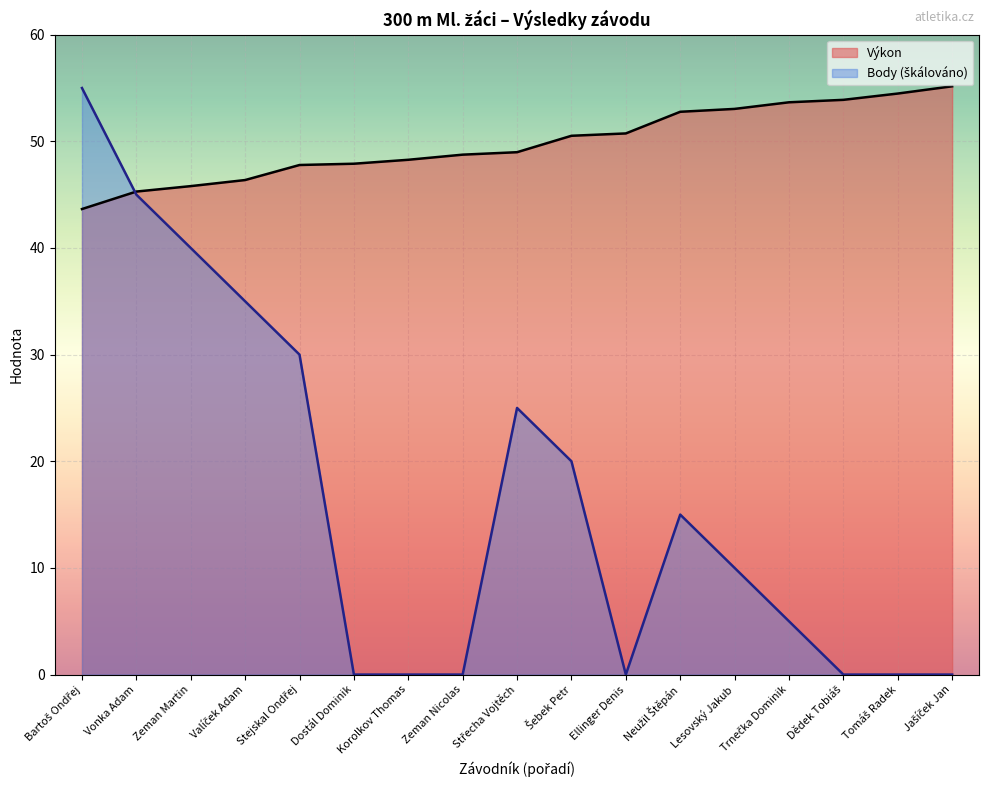

Is the value of Pořadí (sourhn.) at Neužil Štěpán greater than the value of Body at Dostál Dominik?

Yes